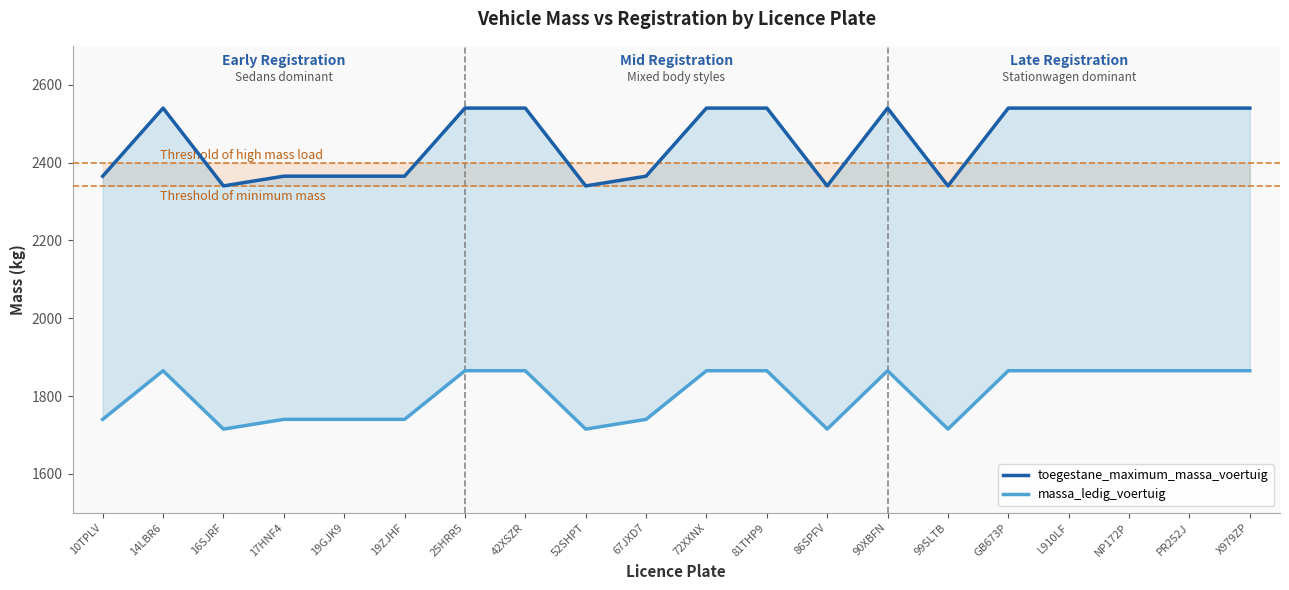

Count the number of categories in the chart.

20